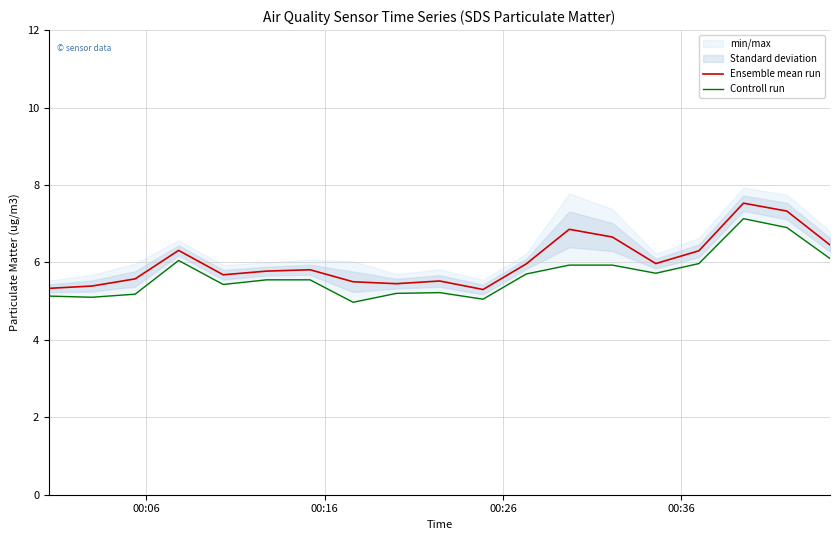

List the series in order of their peak value, lowest first.

Controll run, Ensemble mean run